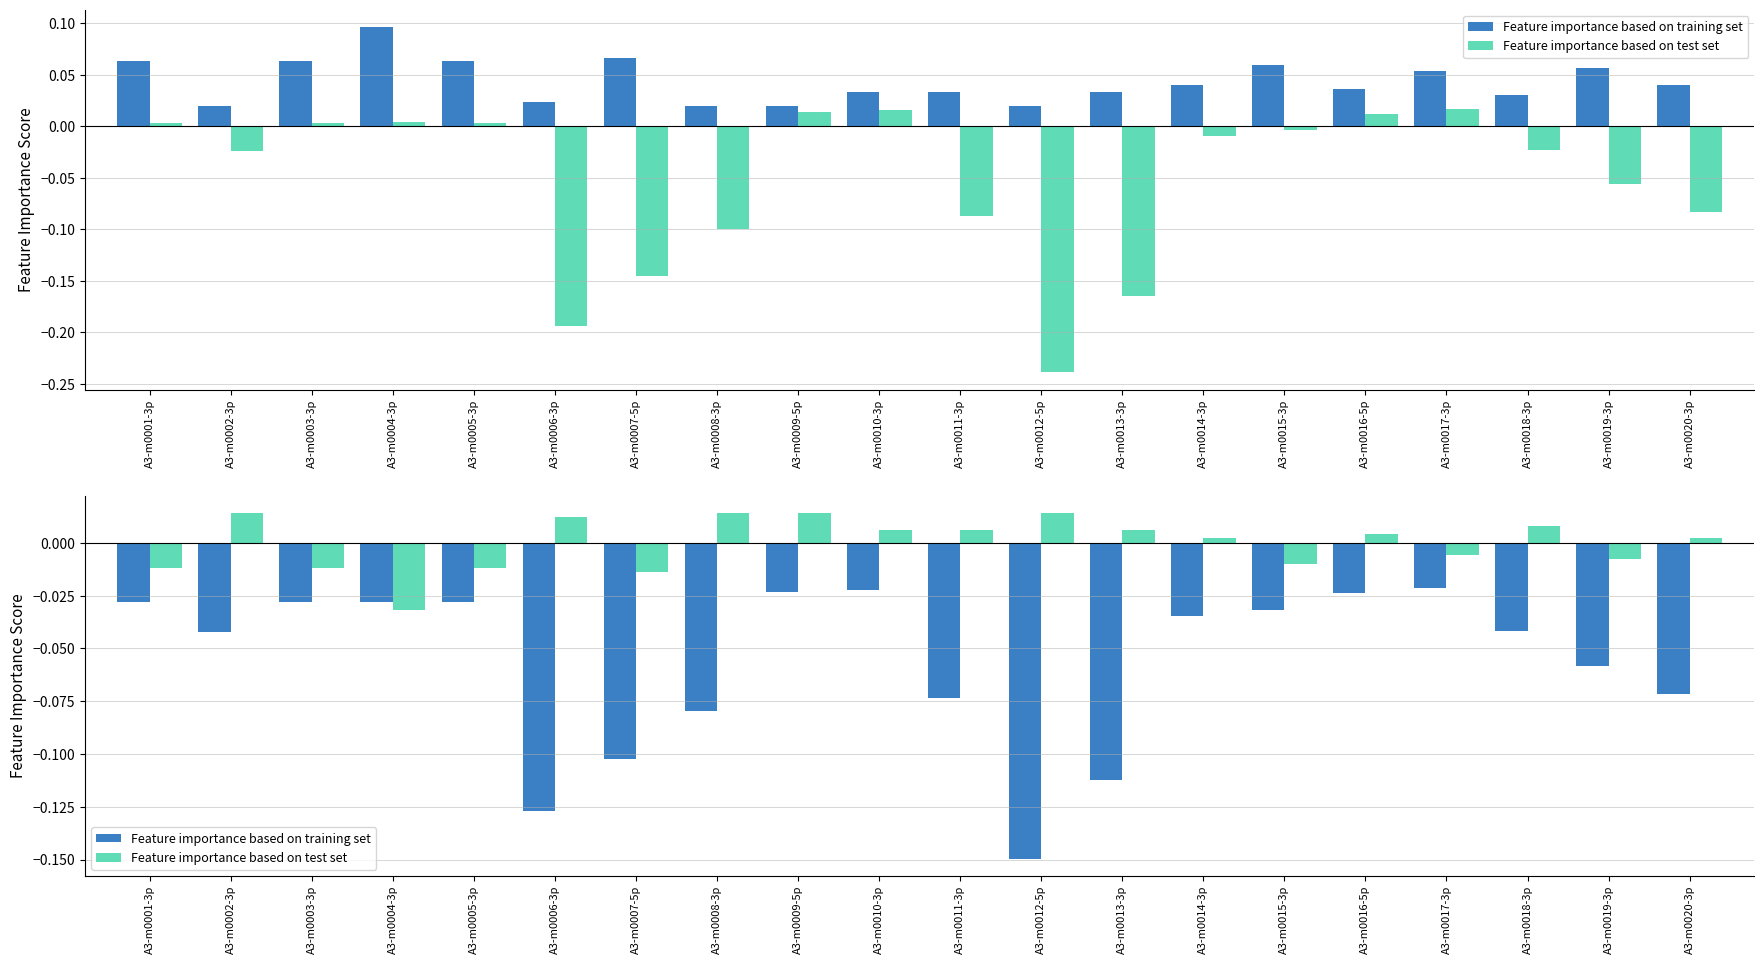

At which category is the sum across all series the highest?

A3-m0009-5p